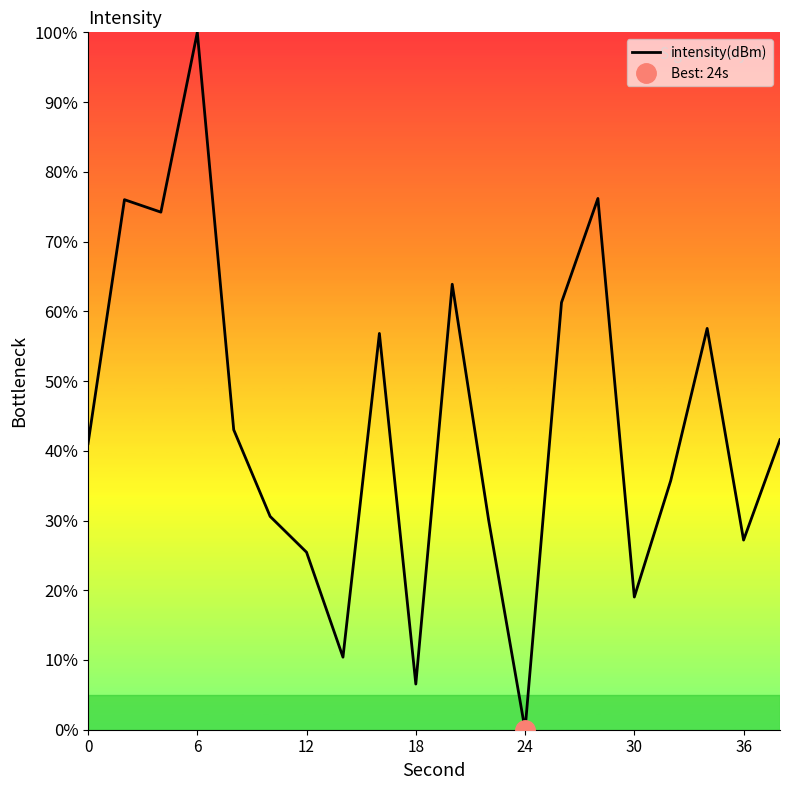

What is the highest value of the intensity(dBm) series?

100.0